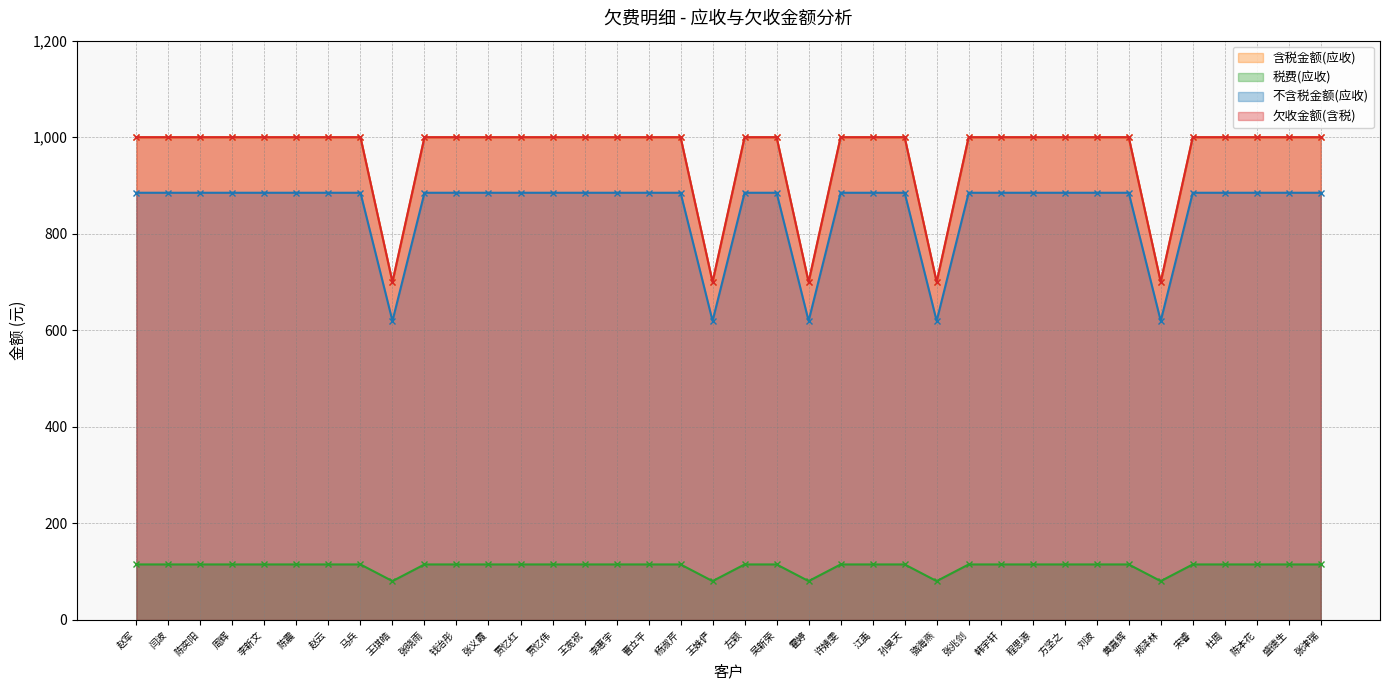

What is the maximum value shown in the chart?

1000.0